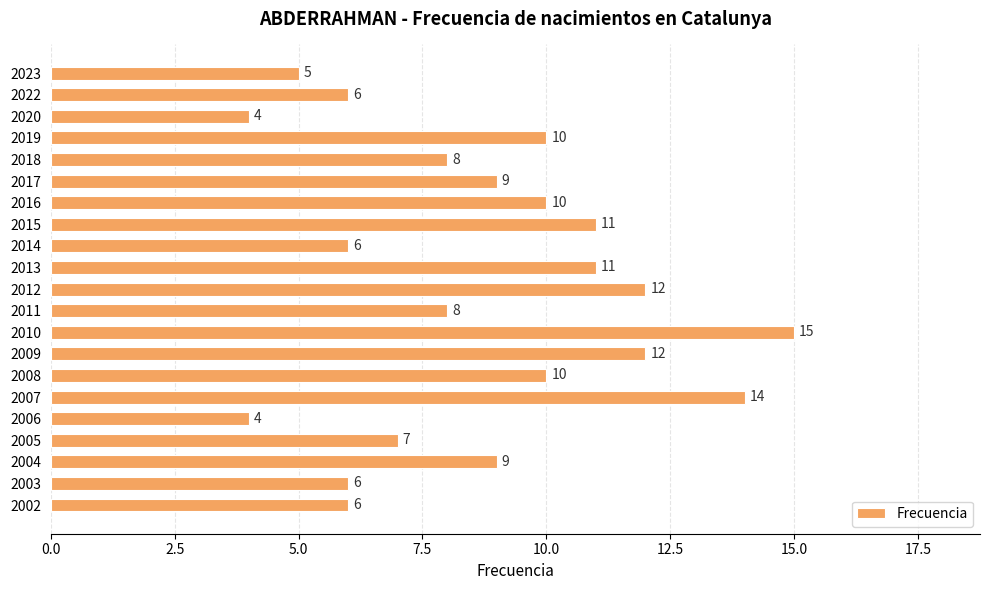

Is it true that the value at 2007 is 14?

True